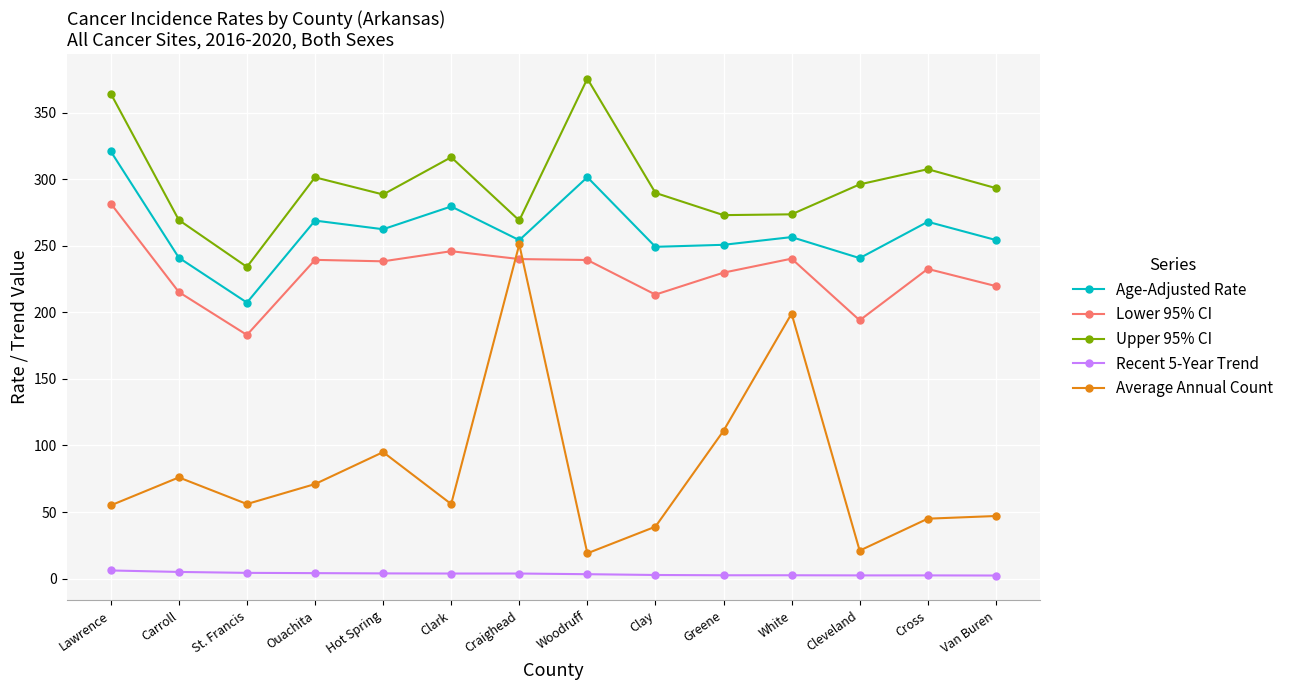

What position from the right is Lawrence?

14